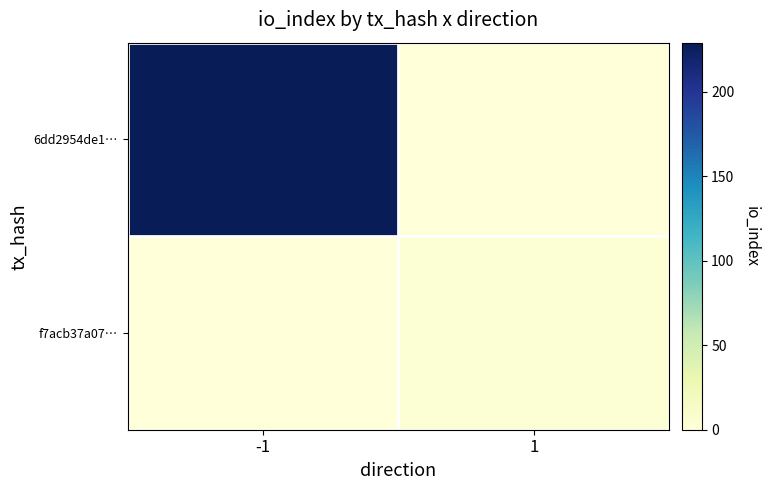

True or false: 6dd2954de1… has a value of 71 at 1.

False